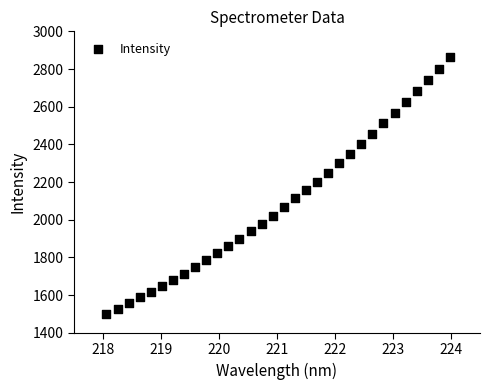

What is the range of X values (max minus min)?

5.9